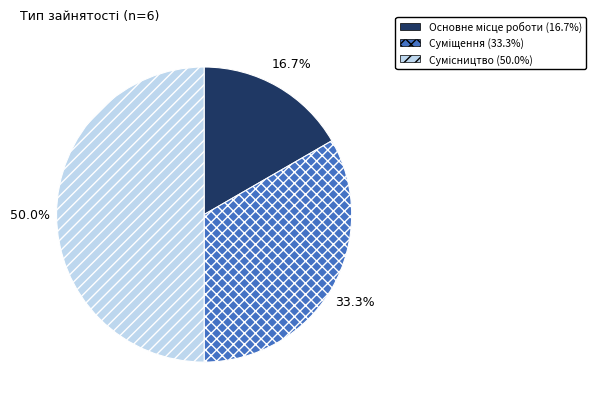

How many segments does this pie chart have?

3